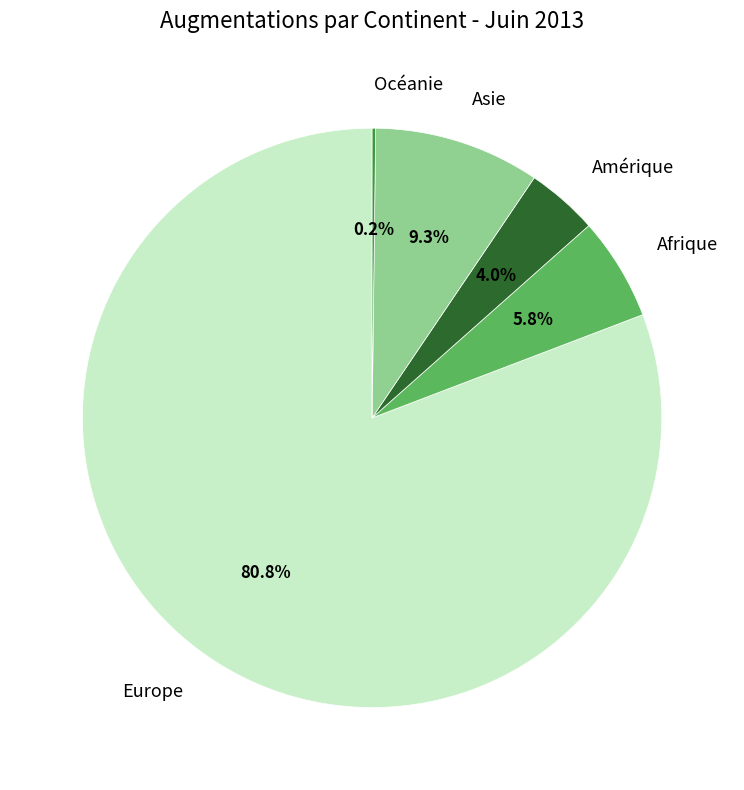

To the nearest percent, what portion does Amérique represent?

4%